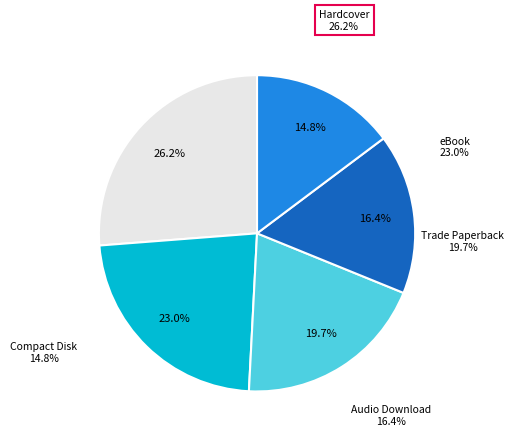

Between Compact Disk and eBook, which is larger?

eBook